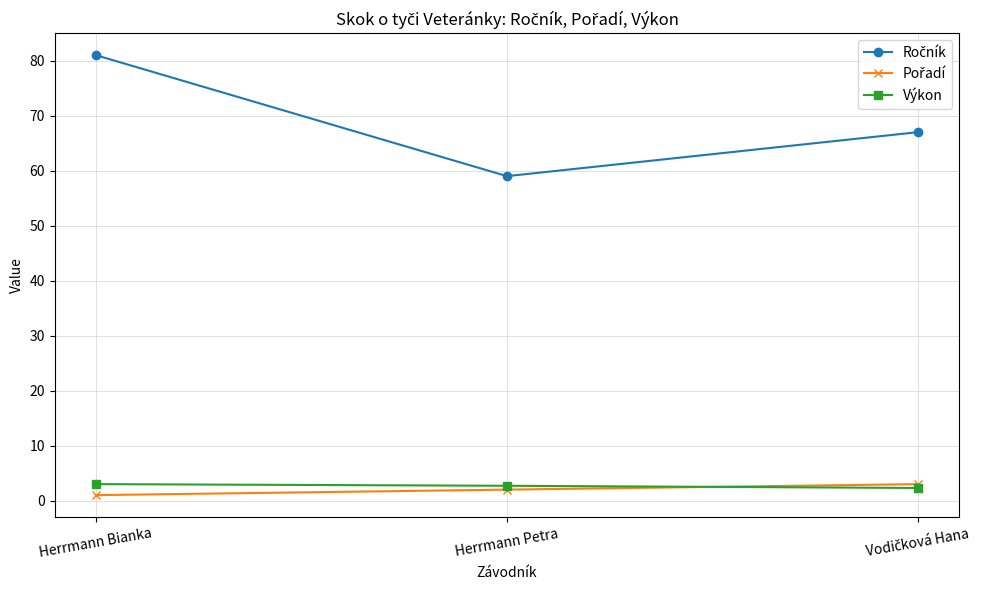

At which category is the sum across all series the highest?

Herrmann Bianka